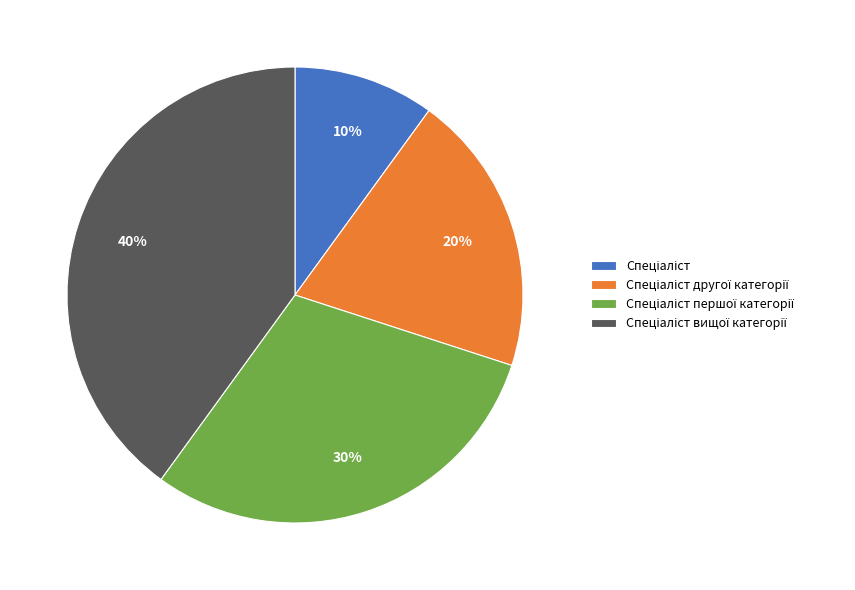

To the nearest percent, what is the average slice percentage?

25%